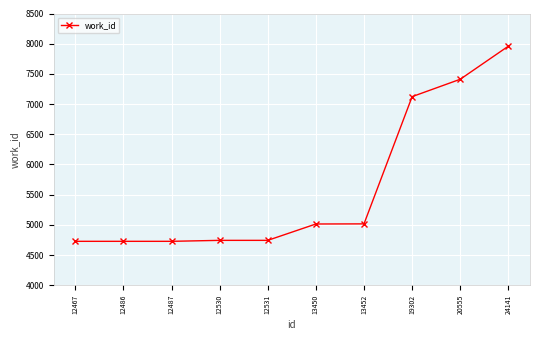

Which label corresponds to the largest value in the chart?

24141